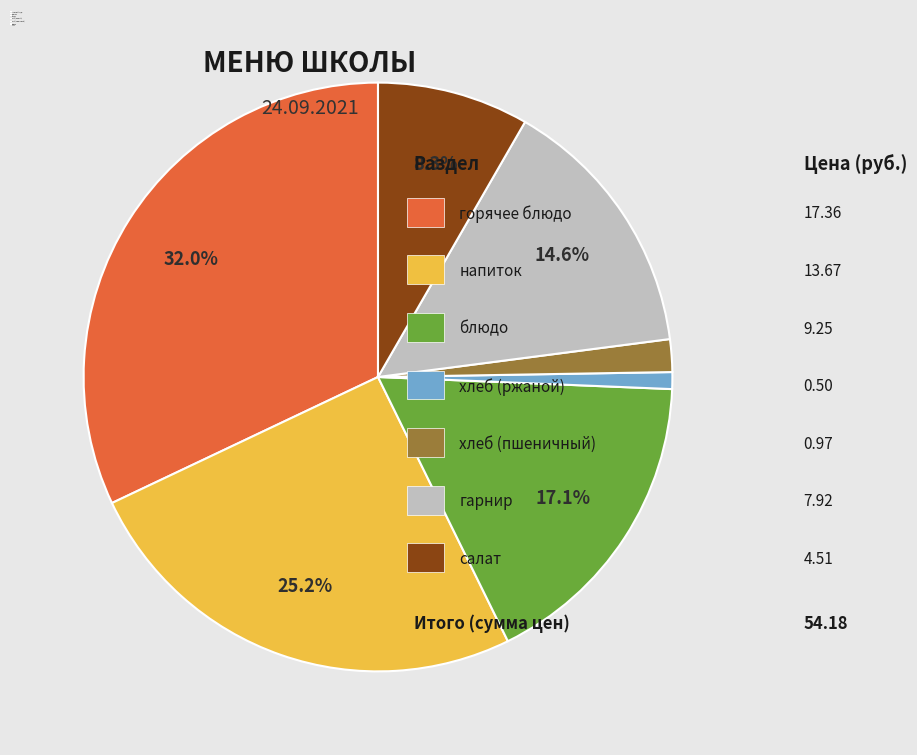

Between блюдо and горячее блюдо, which is larger?

горячее блюдо